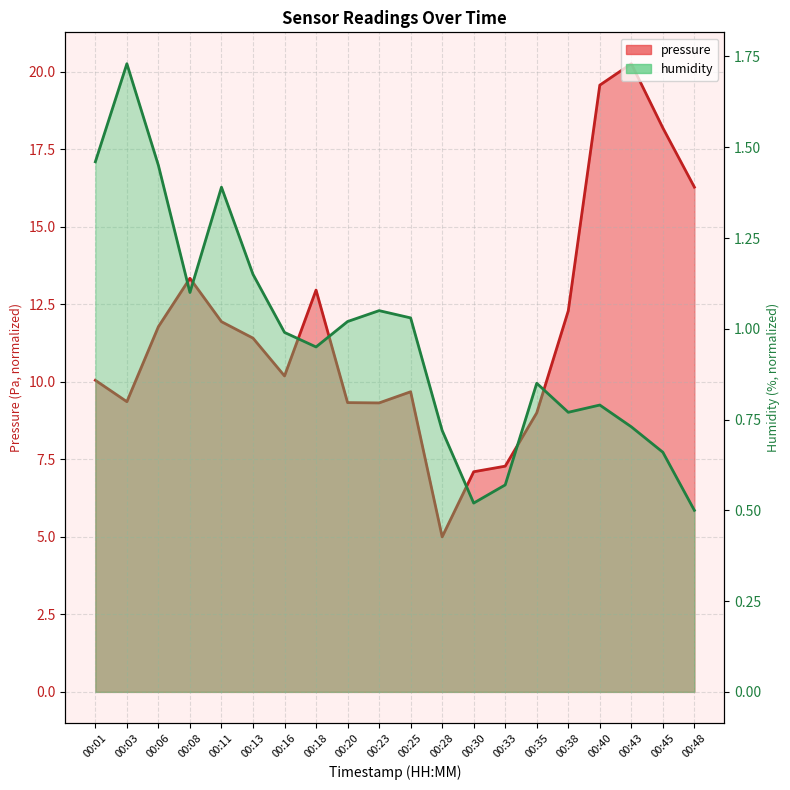

The pressure series shows 19.2 at 00:13. True or false?

False